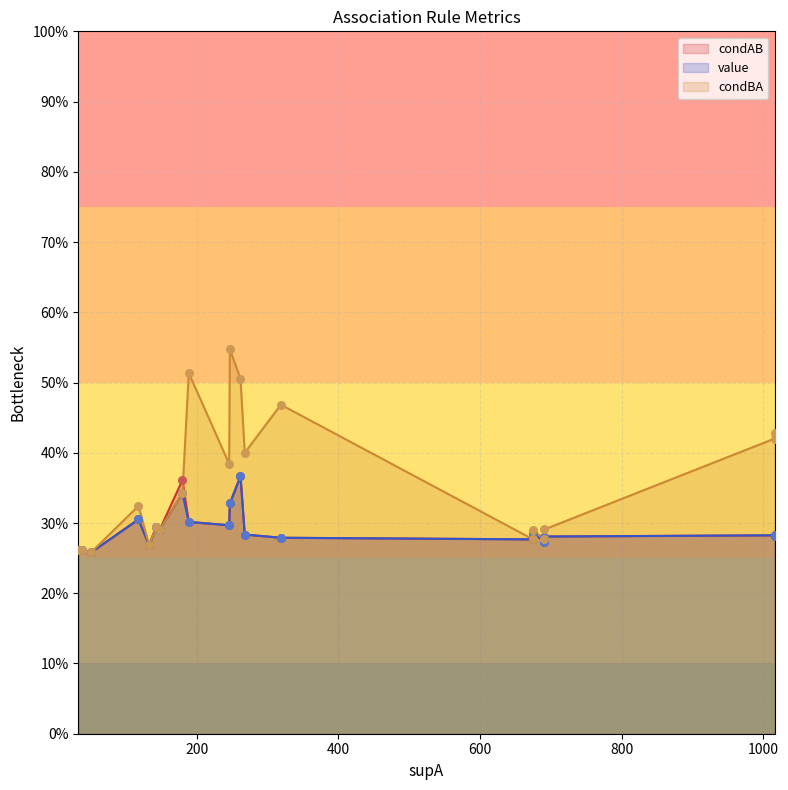

At how many categories does at least one series exceed 0?

20